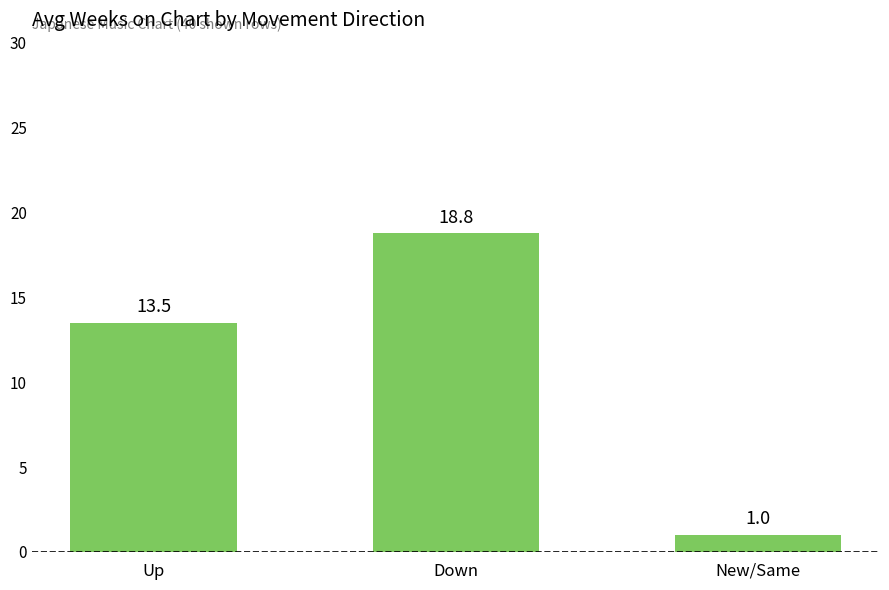

What is the smallest value displayed?

1.0